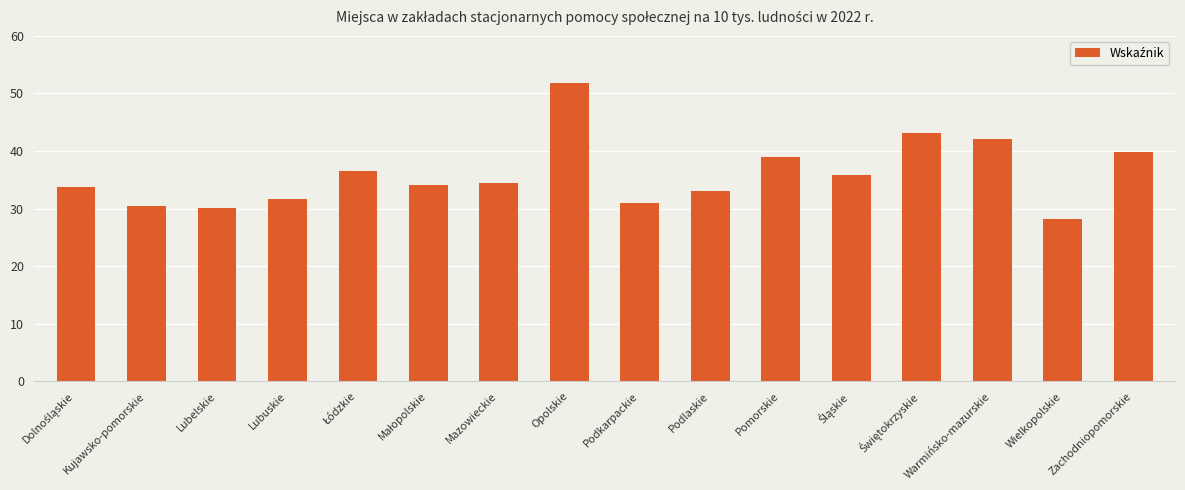

What is the smallest value displayed?

28.1